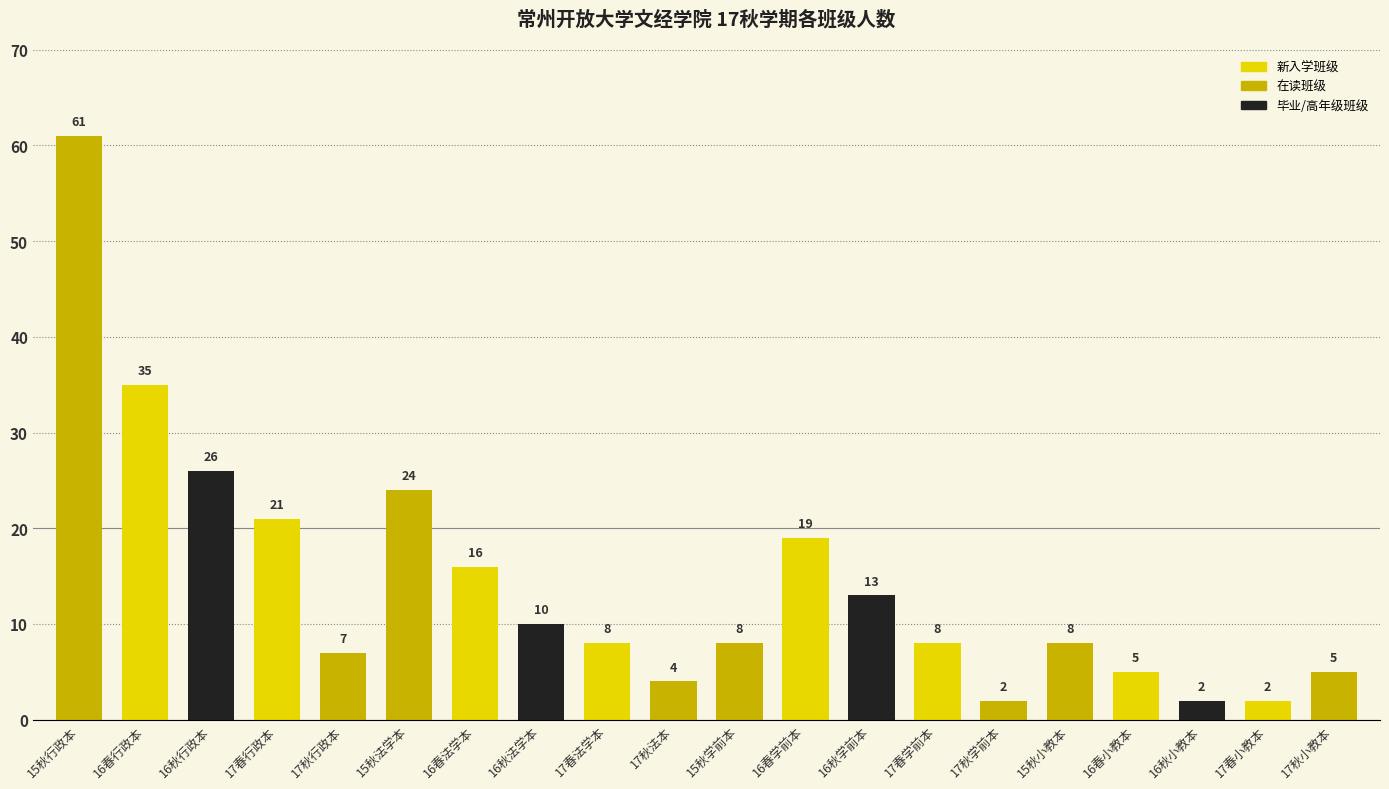

True or false: the data shows 12 at 15秋小教本.

False